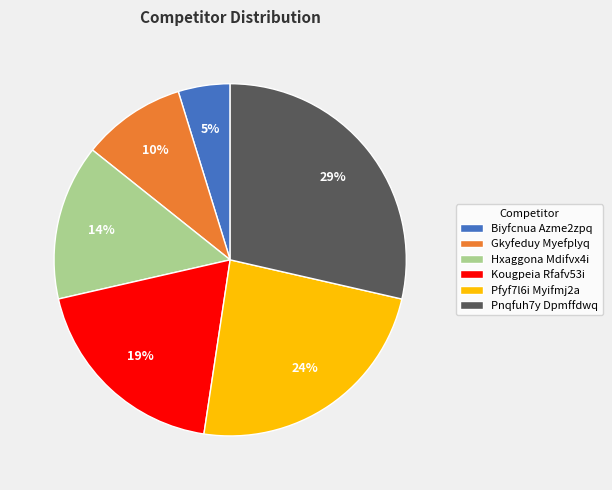

How many slices are in this pie chart?

6